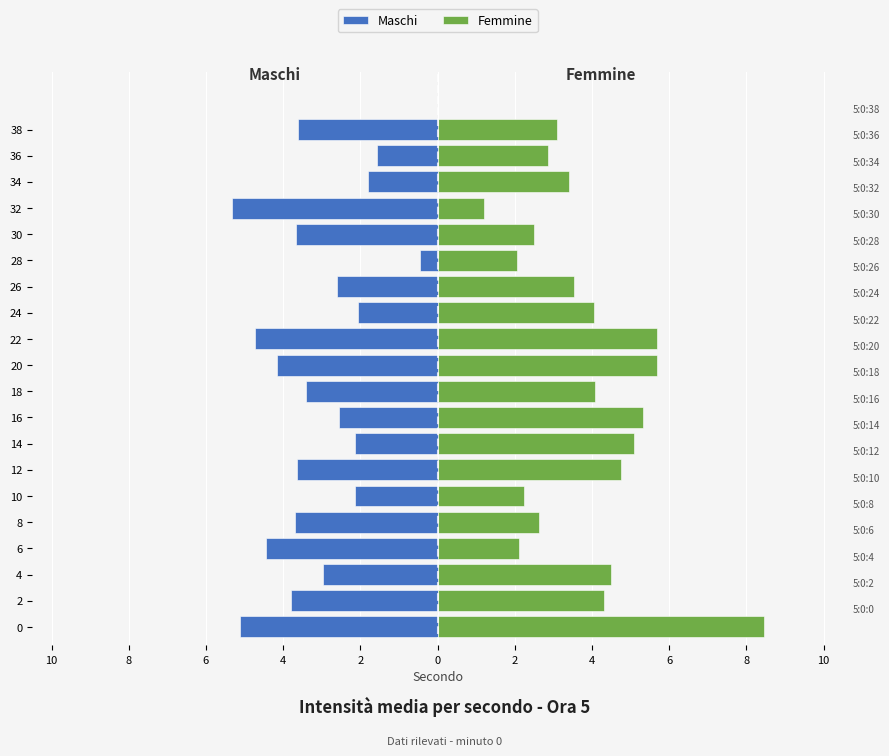

How many data points in Maschi are above -3?

9